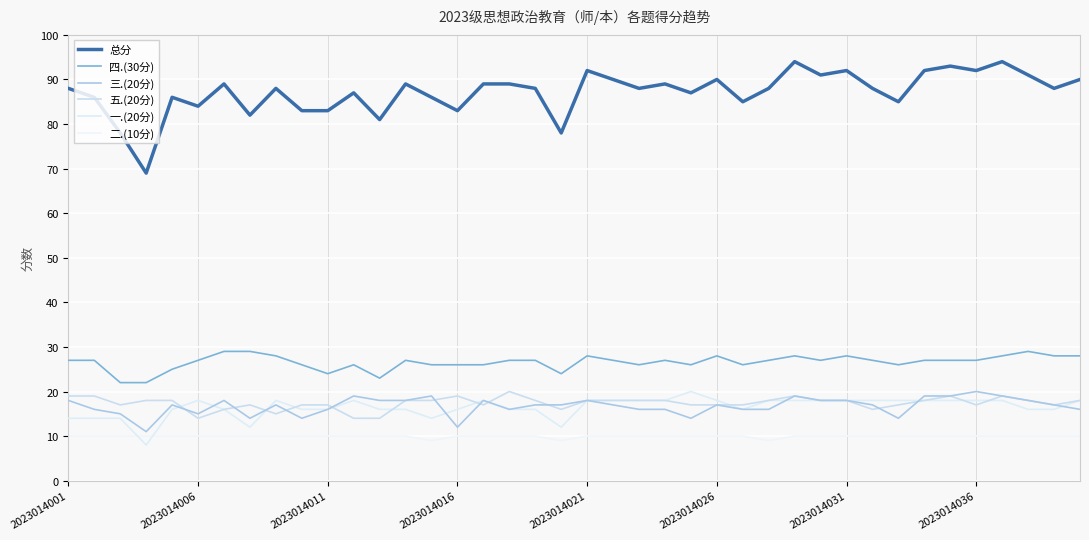

How many 三.(20分) values are between 16 and 18?

25